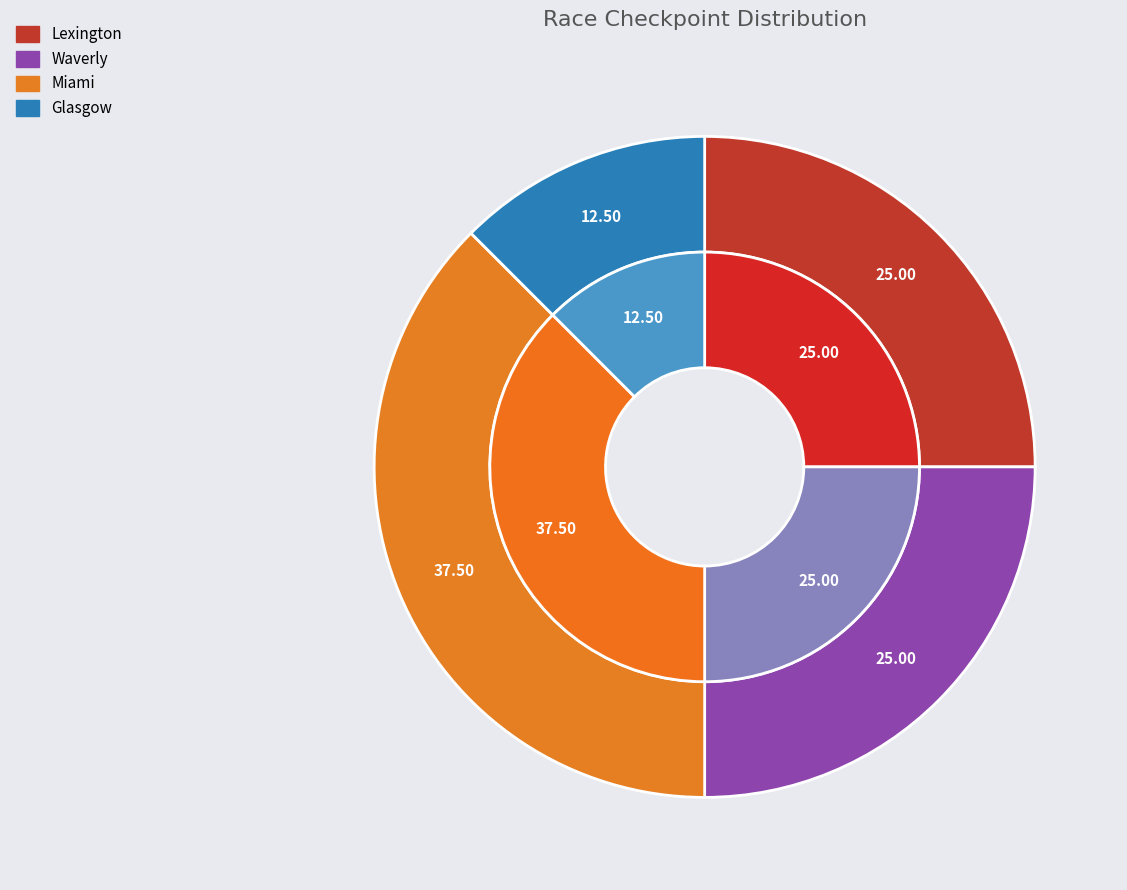

To the nearest percent, what is the average slice percentage?

25%